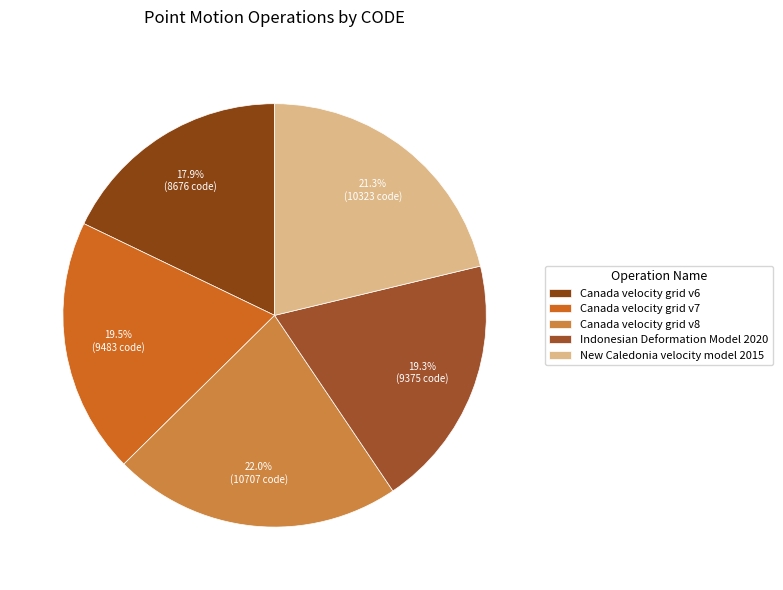

How many segments does this pie chart have?

5